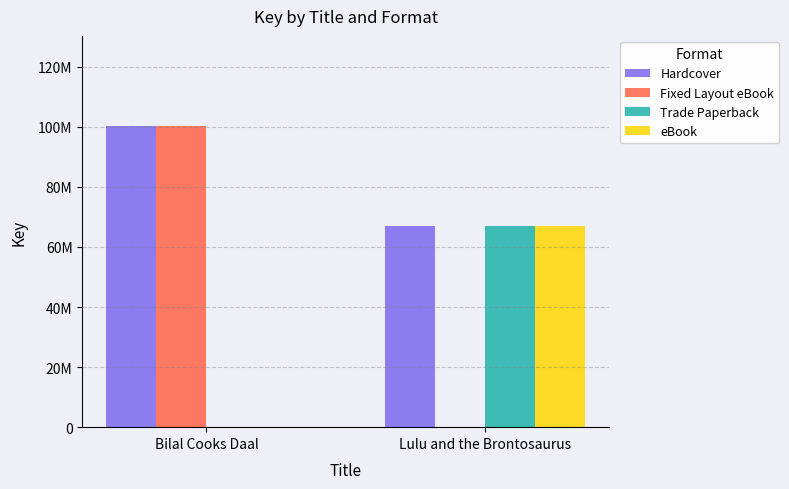

Which label corresponds to the largest value in the chart?

Bilal Cooks Daal